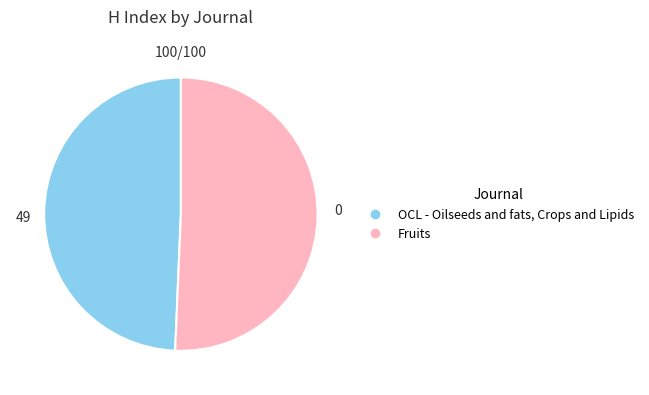

Combined, do Fruits and OCL - Oilseeds and fats, Crops and Lipids account for over 50%?

Yes